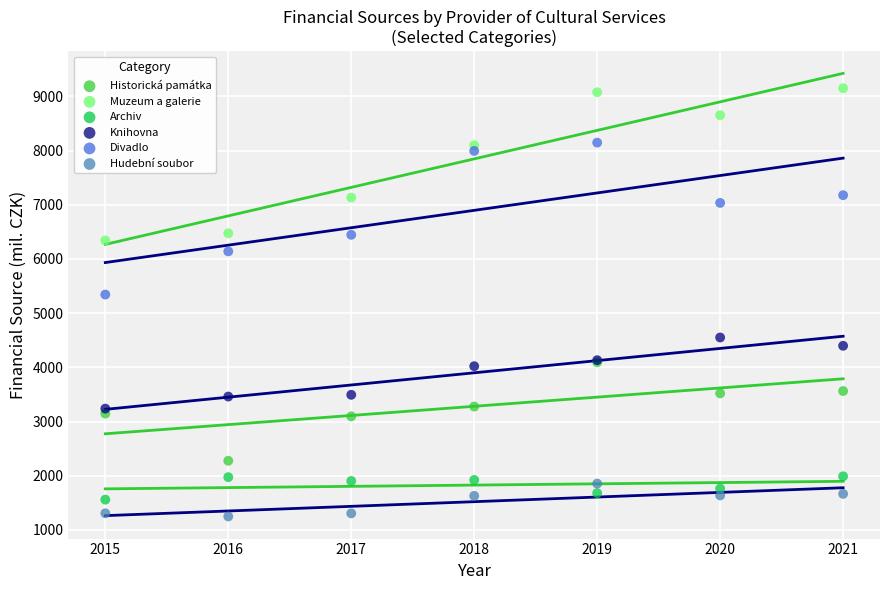

Across all series, what Y value is closest to 5199?

5342.8